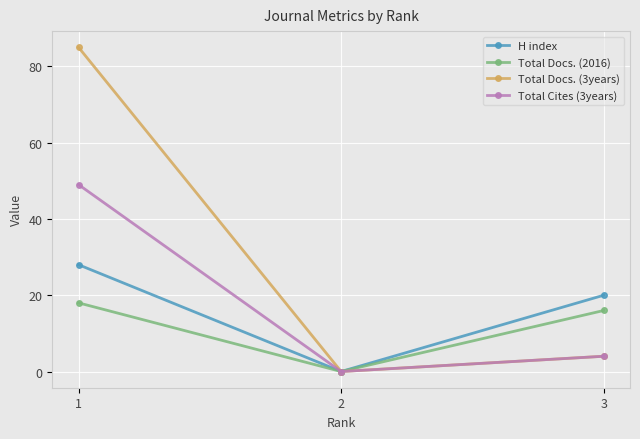

What is the greatest value displayed?

85